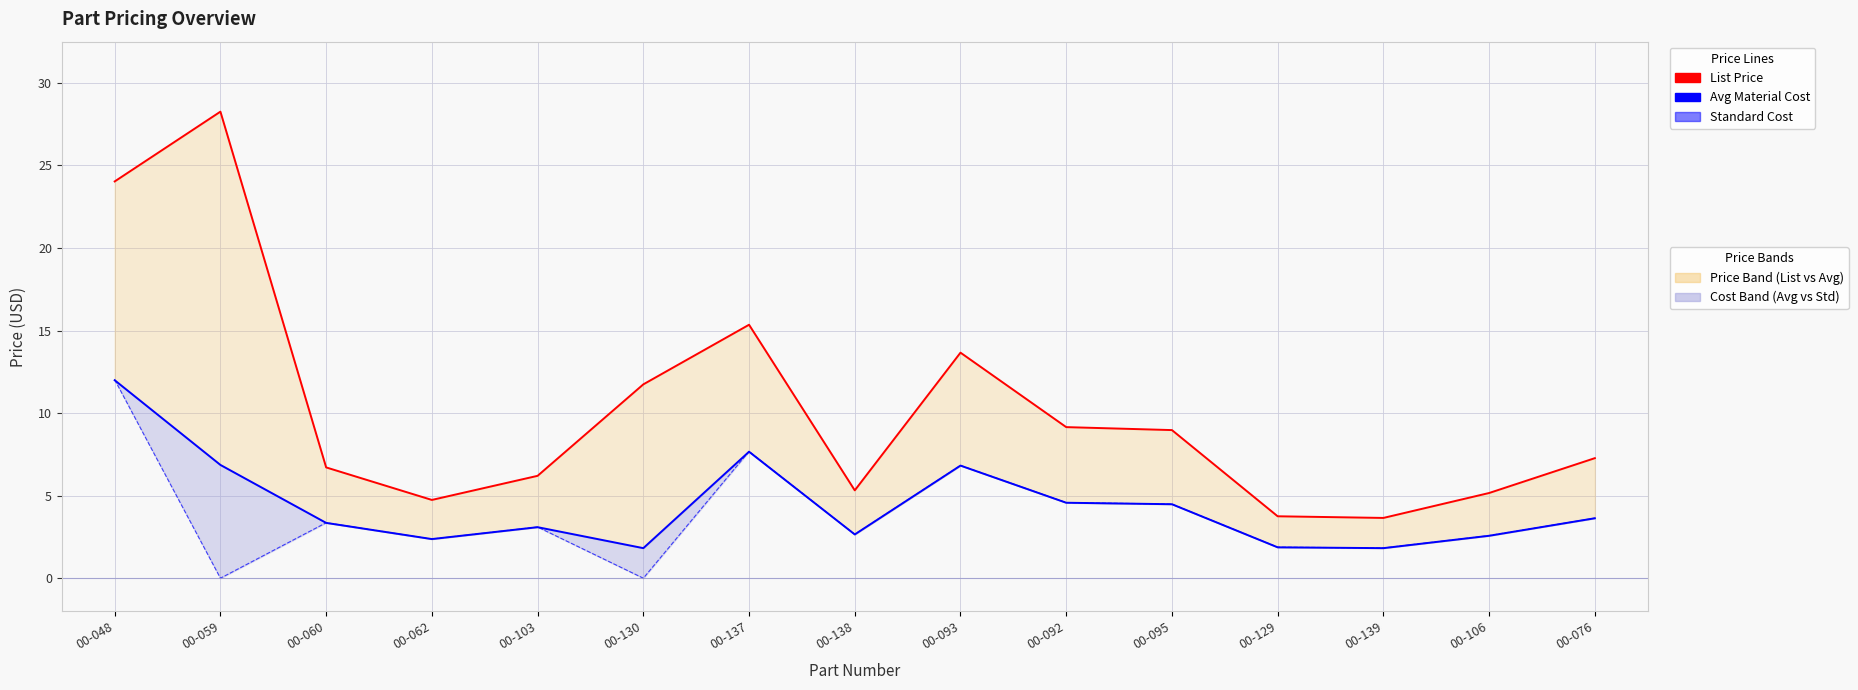

How many data points does each series have?

15